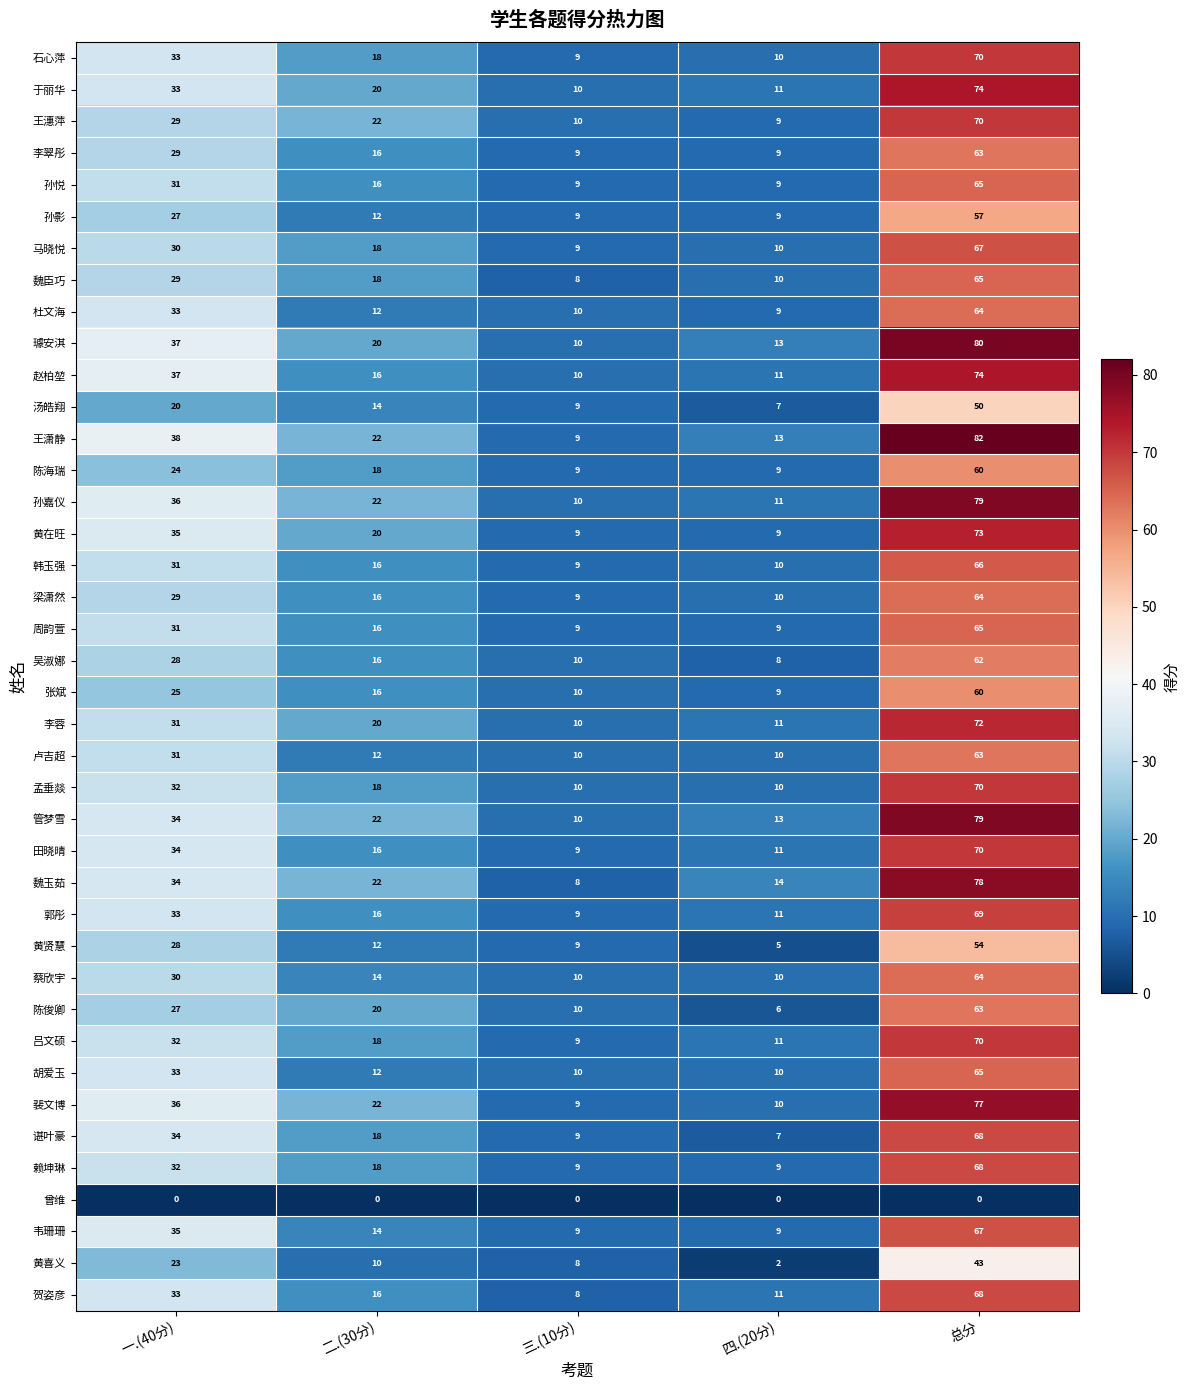

What is the sum of the 李翠彤 values at 三.(10分) and 总分?

72